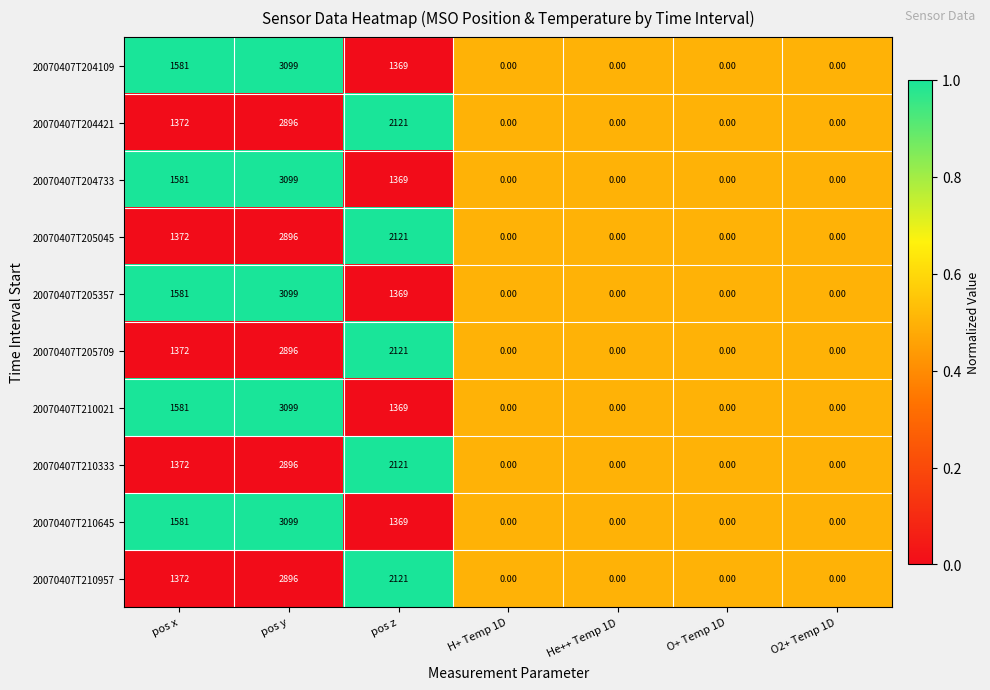

At which category is the sum across all series the highest?

pos y